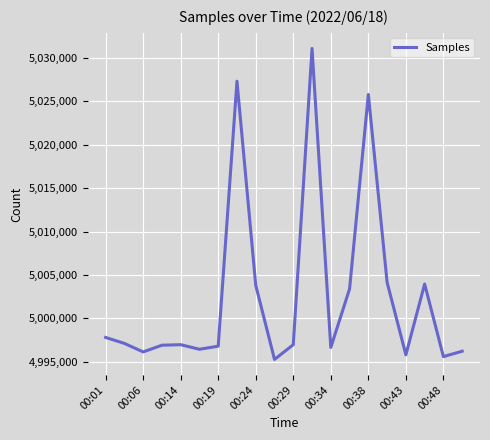

What is the average value?

5002713